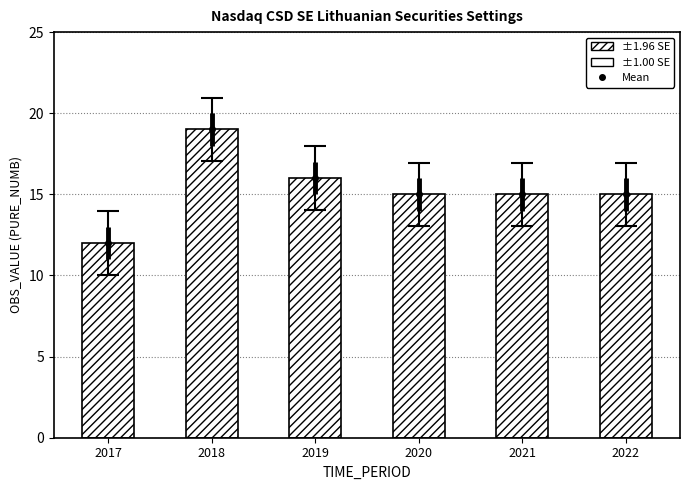

Which series changed the most between 2017 and 2020?

Mean